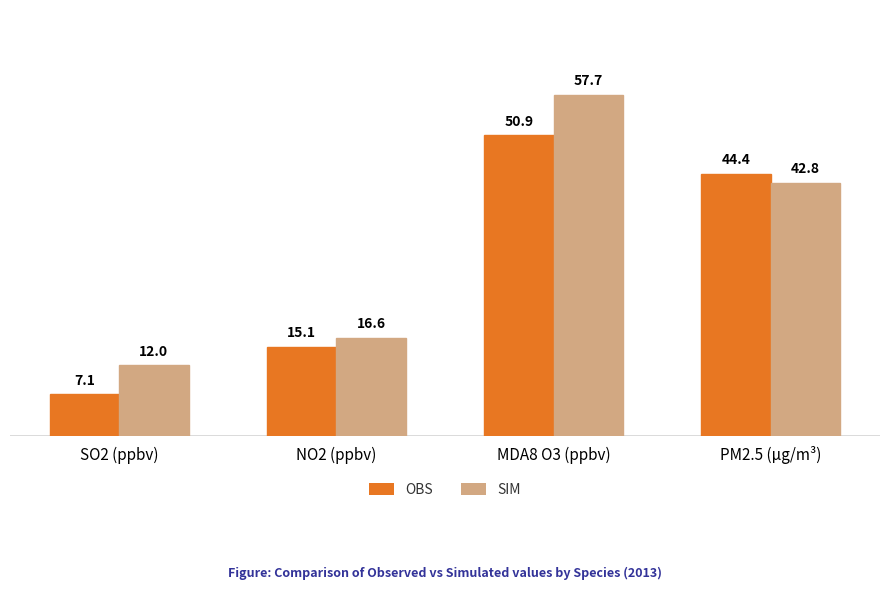

How many bars are there in each group?

2